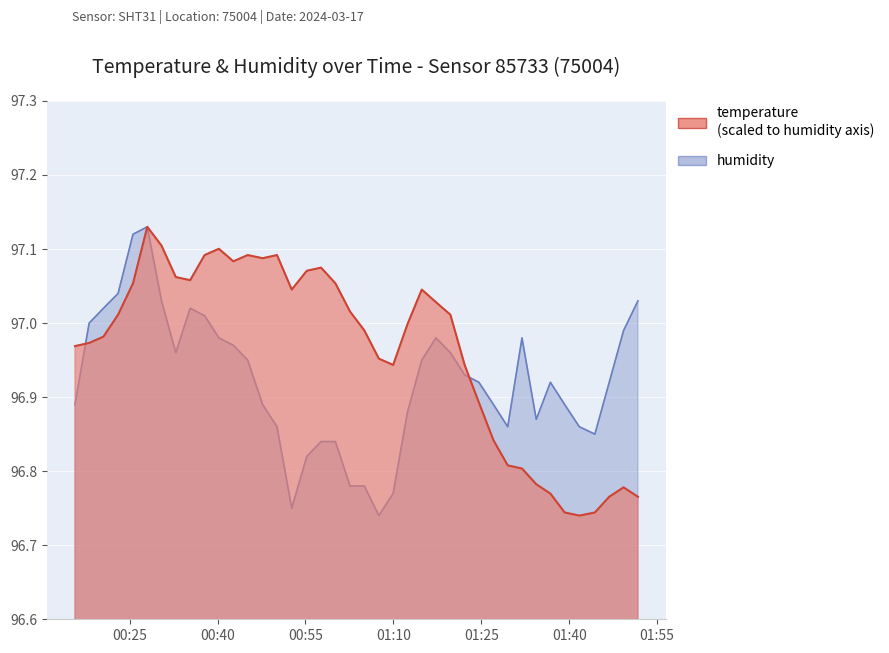

Which category has the highest value in the humidity series?

2024-03-17T00:28:01